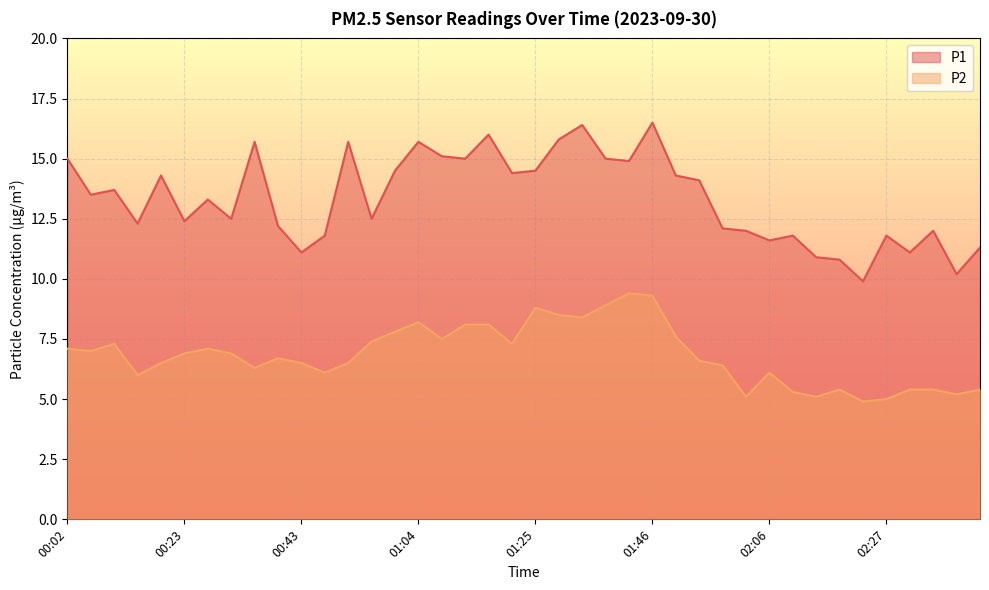

Reading left to right, transcribe all the data shown in this chart.

P1: 00:02=15.0	00:06=13.5	00:10=13.7	00:14=12.3	00:18=14.3	00:23=12.4	00:27=13.3	00:31=12.5	00:35=15.7	00:39=12.2	00:43=11.1	00:47=11.8	00:52=15.7	00:56=12.5	01:00=14.5	01:04=15.7	01:08=15.1	01:12=15.0	01:16=16.0	01:21=14.4	01:25=14.5	01:29=15.8	01:33=16.4	01:37=15.0	01:41=14.9	01:46=16.5	01:50=14.3	01:54=14.1	01:58=12.1	02:02=12.0	02:06=11.6	02:10=11.8	02:14=10.9	02:19=10.8	02:23=9.9	02:27=11.8	02:31=11.1	02:35=12.0	02:39=10.2	02:44=11.3
P2: 00:02=7.1	00:06=7.0	00:10=7.3	00:14=6.0	00:18=6.5	00:23=6.9	00:27=7.1	00:31=6.9	00:35=6.3	00:39=6.7	00:43=6.5	00:47=6.1	00:52=6.5	00:56=7.4	01:00=7.8	01:04=8.2	01:08=7.5	01:12=8.1	01:16=8.1	01:21=7.3	01:25=8.8	01:29=8.5	01:33=8.4	01:37=8.9	01:41=9.4	01:46=9.3	01:50=7.6	01:54=6.6	01:58=6.4	02:02=5.1	02:06=6.1	02:10=5.3	02:14=5.1	02:19=5.4	02:23=4.9	02:27=5.0	02:31=5.4	02:35=5.4	02:39=5.2	02:44=5.4